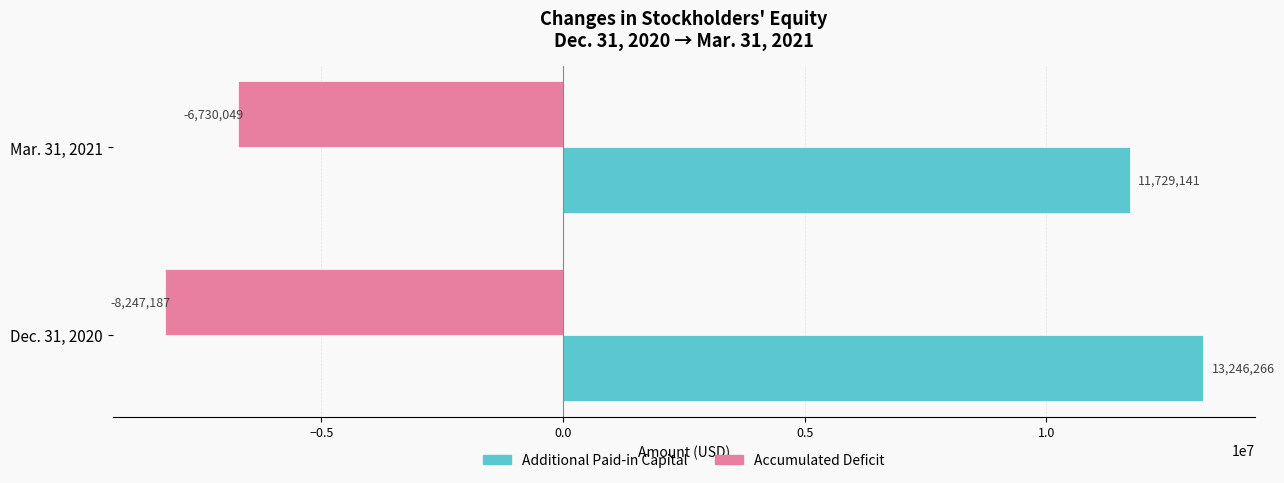

Which series has the largest range (max minus min)?

Accumulated Deficit